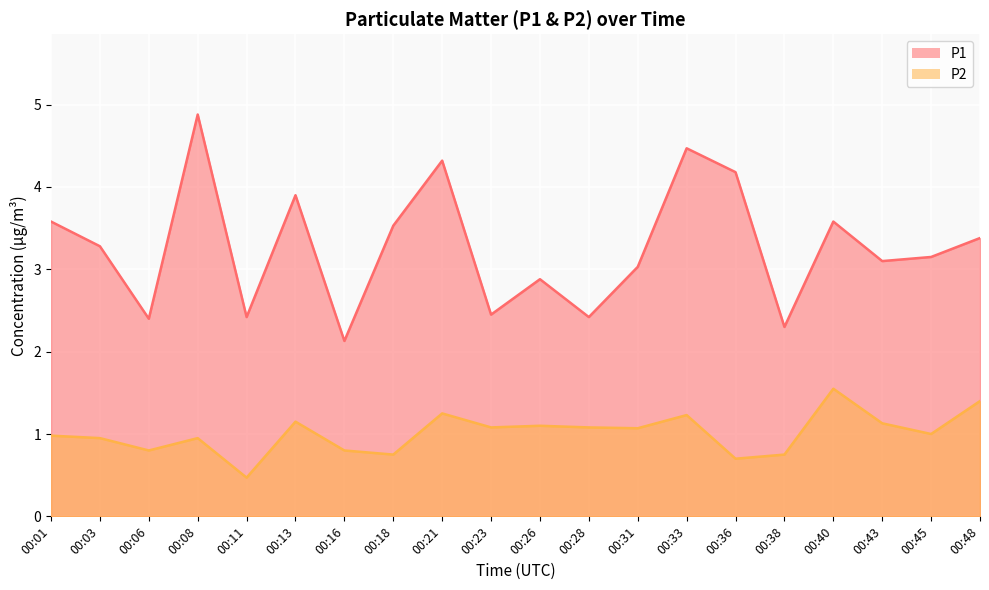

Which label corresponds to the smallest value in the chart?

00:11